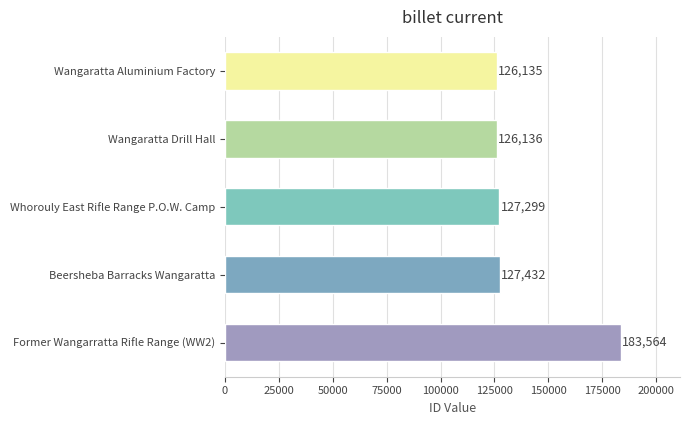

The value at Beersheba Barracks Wangaratta is 127432. True or false?

True